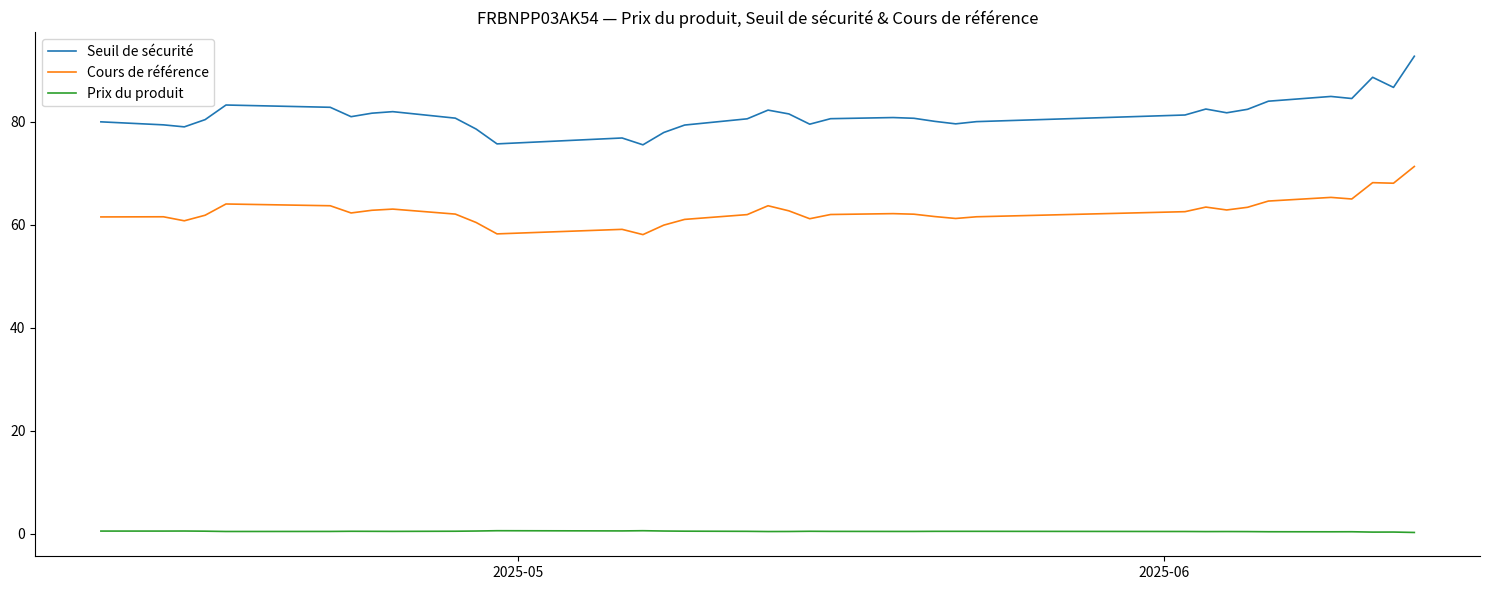

List the series in order of their overall mean, lowest first.

Prix du produit, Cours de référence, Seuil de sécurité